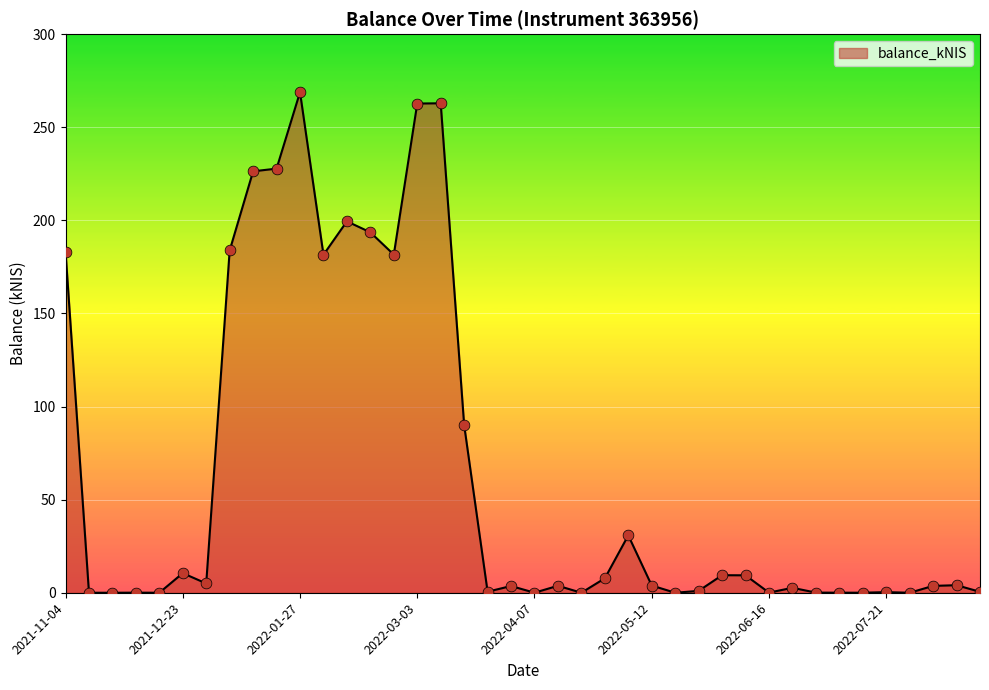

What is the maximum value shown in the chart?

268.8